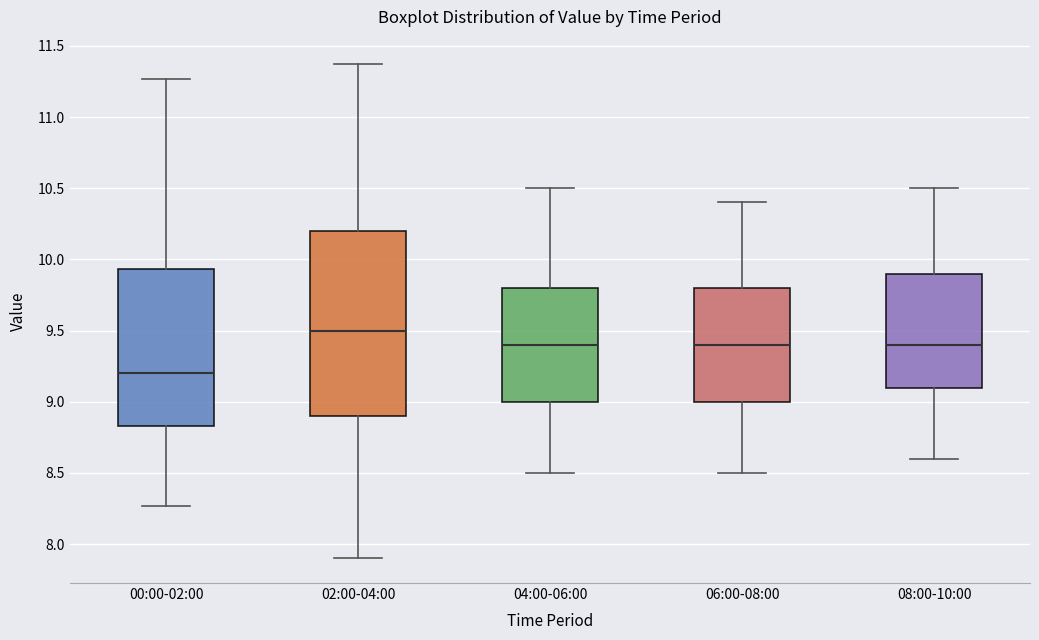

Reading left to right, transcribe this box plot: for each box, give where its median line is, the range the box spans, and where its two whiskers end, as read against the y-axis. The values are not printed on the chart, so give them approximately, as read against the axis.

00:00-02:00: median 9.20, box 8.85 to 9.95, whiskers 8.25 to 11.25
02:00-04:00: median 9.50, box 8.90 to 10.20, whiskers 7.90 to 11.35
04:00-06:00: median 9.40, box 9.00 to 9.80, whiskers 8.50 to 10.50
06:00-08:00: median 9.40, box 9.00 to 9.80, whiskers 8.50 to 10.40
08:00-10:00: median 9.40, box 9.10 to 9.90, whiskers 8.60 to 10.50